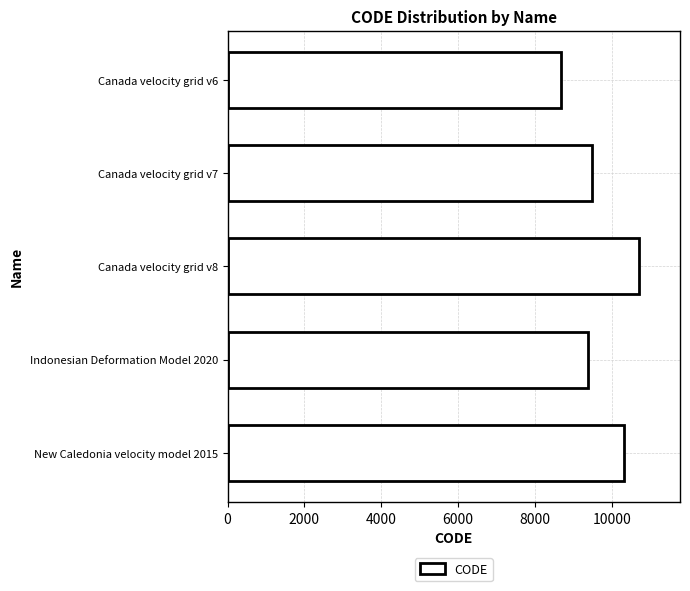

How many bars are there in total?

5